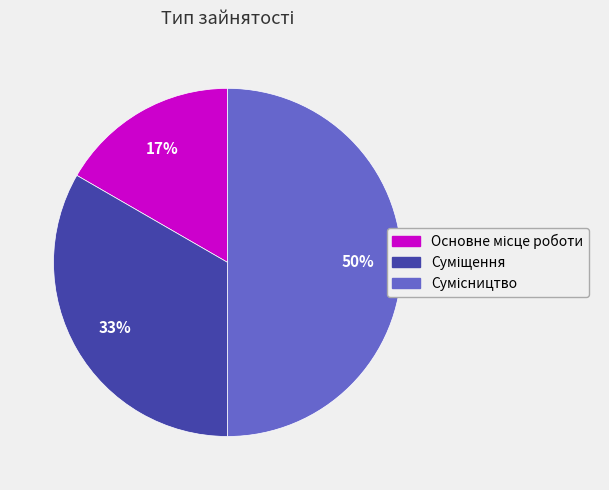

To the nearest percent, what is the average slice percentage?

33%